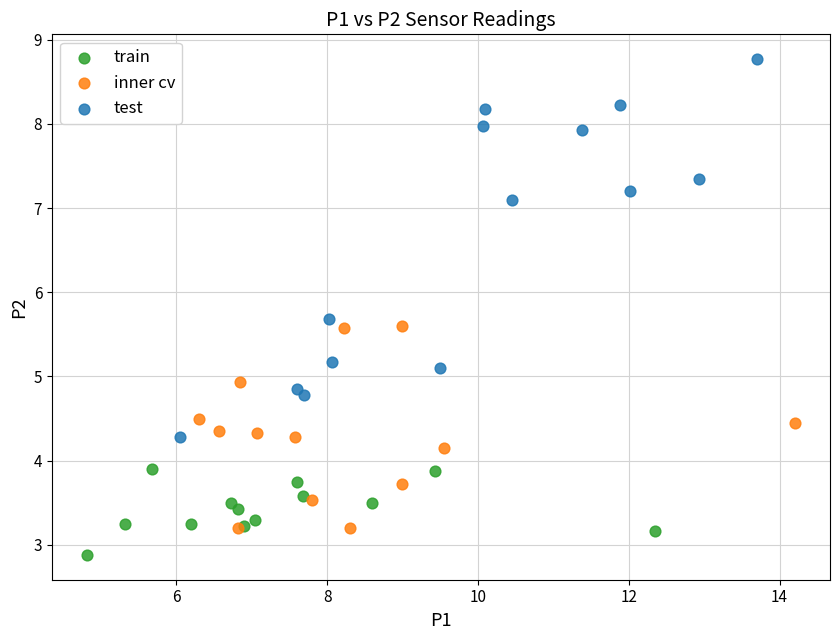

Which series contains the lowest Y value?

train